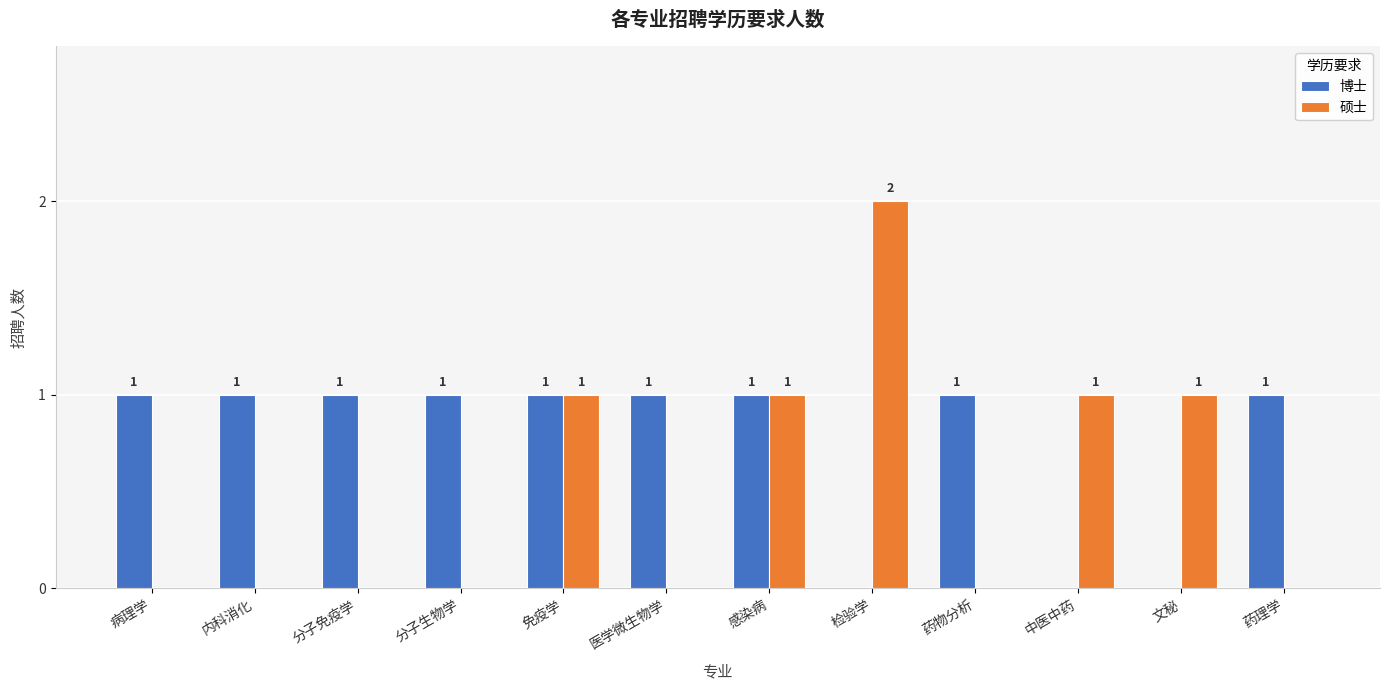

Reading right to left, list all the values displayed in this chart.

博士: 药理学=1	文秘=0	中医中药=0	药物分析=1	检验学=0	感染病=1	医学微生物学=1	免疫学=1	分子生物学=1	分子免疫学=1	内科消化=1	病理学=1
硕士: 药理学=0	文秘=1	中医中药=1	药物分析=0	检验学=2	感染病=1	医学微生物学=0	免疫学=1	分子生物学=0	分子免疫学=0	内科消化=0	病理学=0